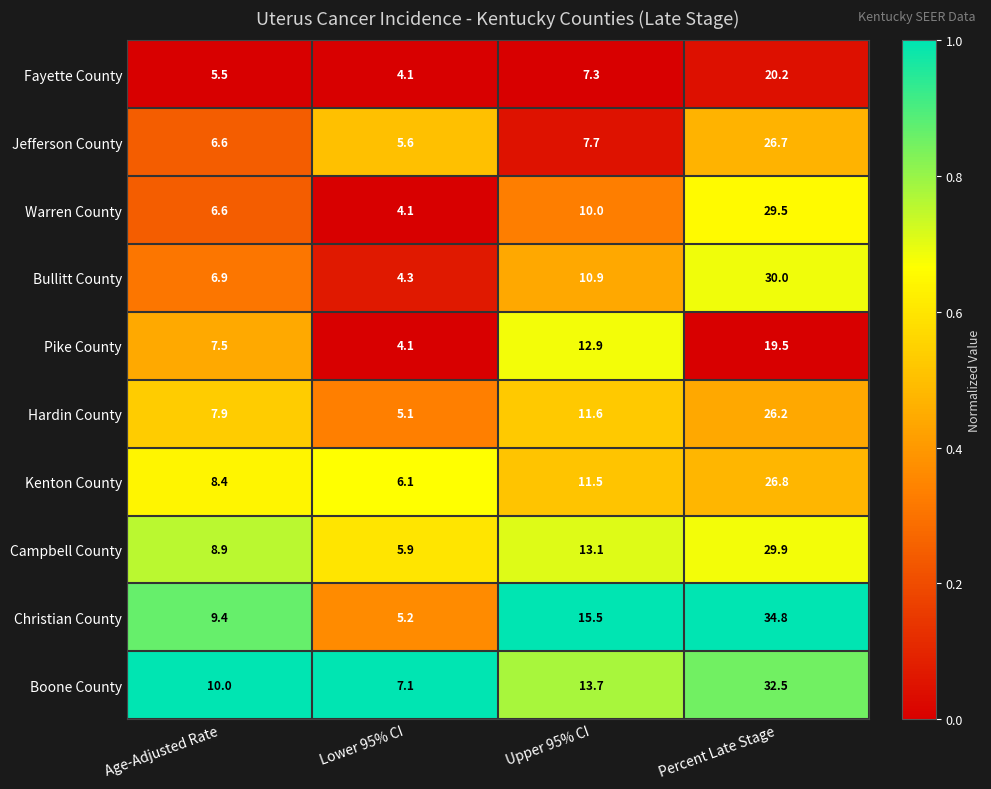

Which series has the largest total across all categories?

Christian County